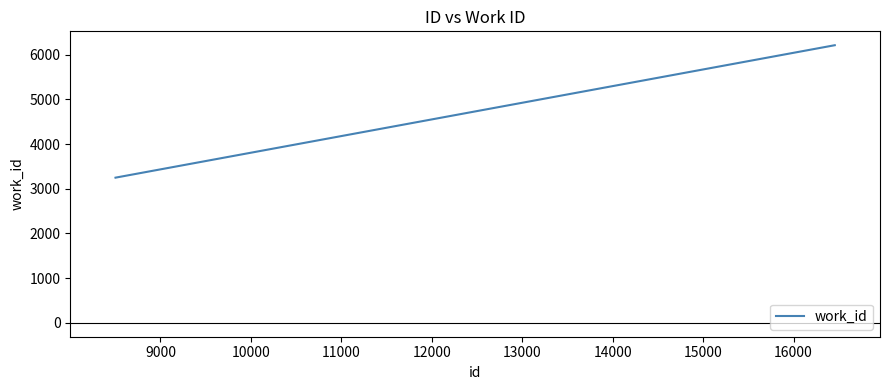

What is the difference between the maximum and minimum values?

2964